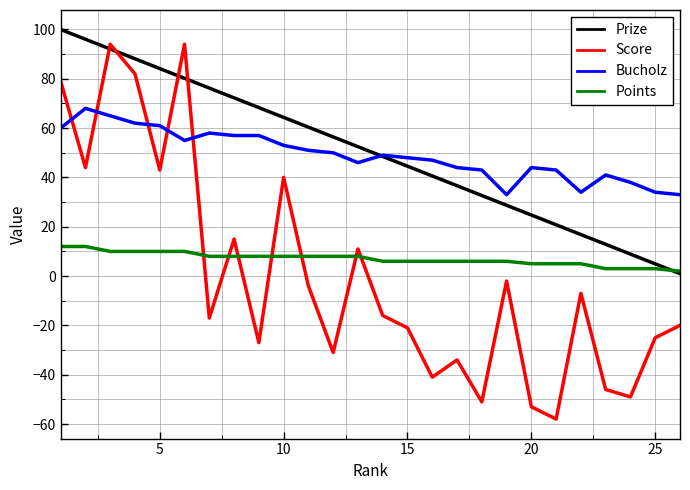

What are all the series names shown in the legend?

Prize, Score, Bucholz, Points